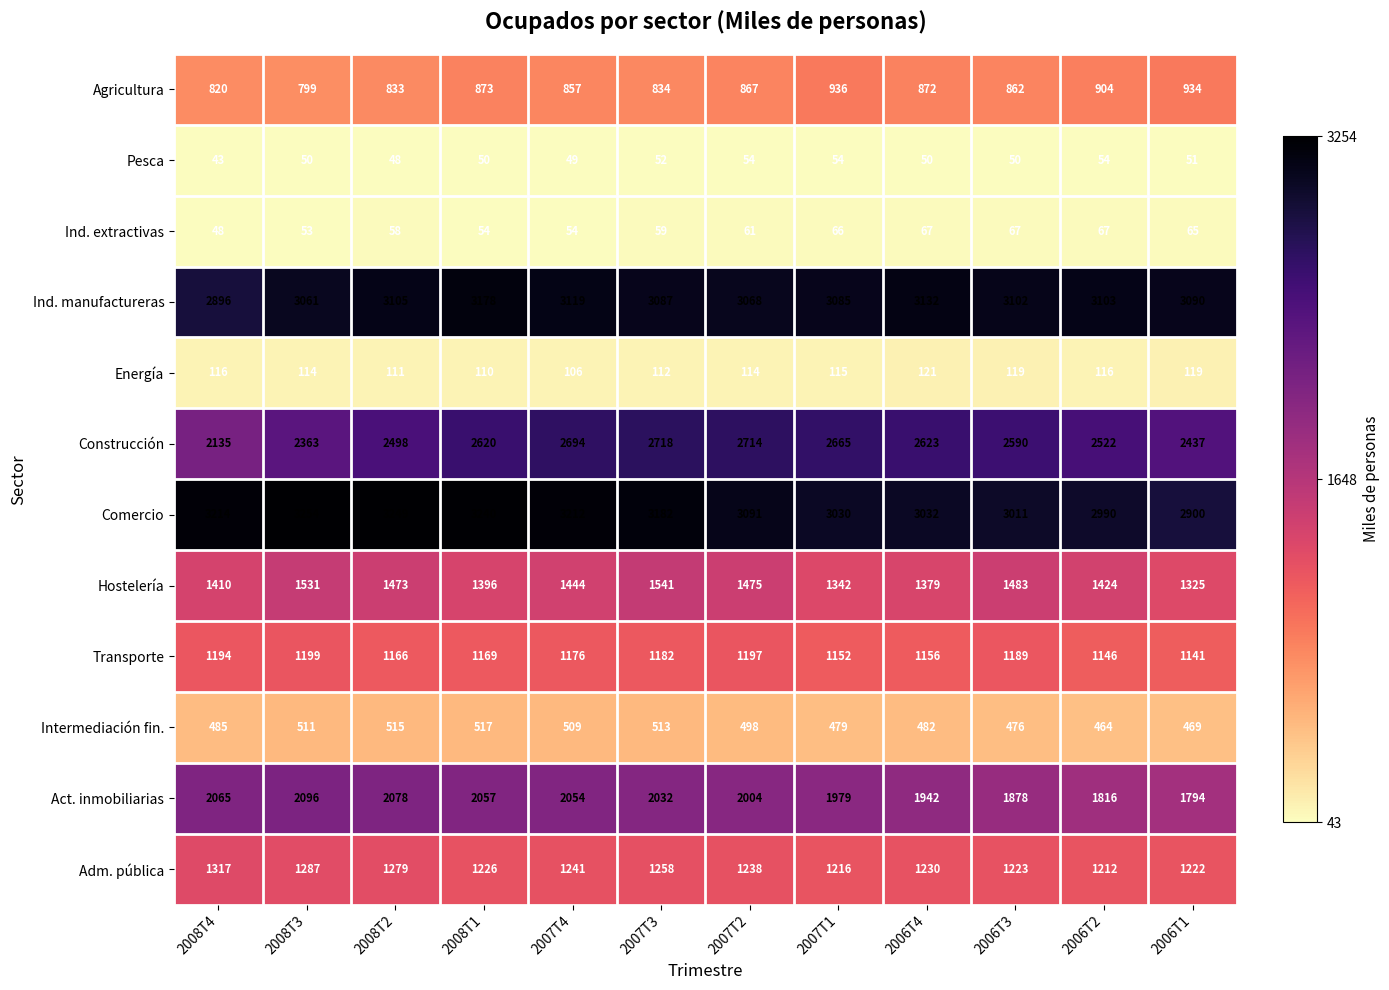

Rank the series at 2007T4 from lowest to highest value.

Pesca, Ind. extractivas, Energía, Intermediación fin., Agricultura, Transporte, Adm. pública, Hostelería, Act. inmobiliarias, Construcción, Ind. manufactureras, Comercio